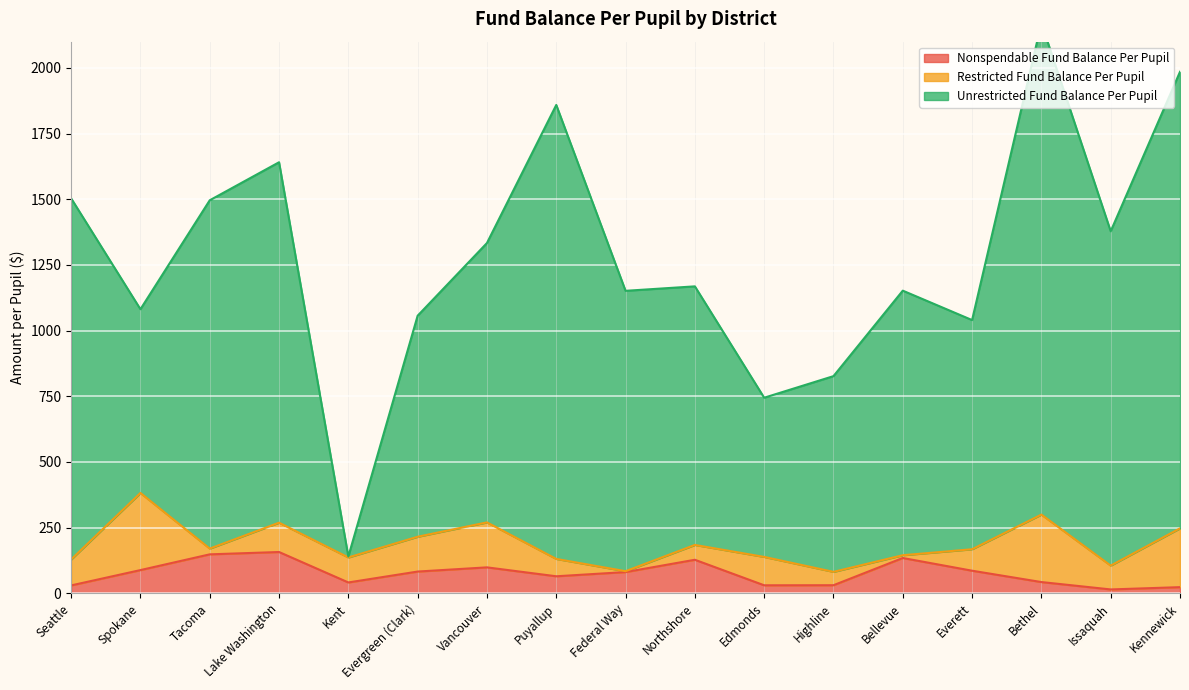

What is the spread (max minus min) of values at Northshore?

1040.9